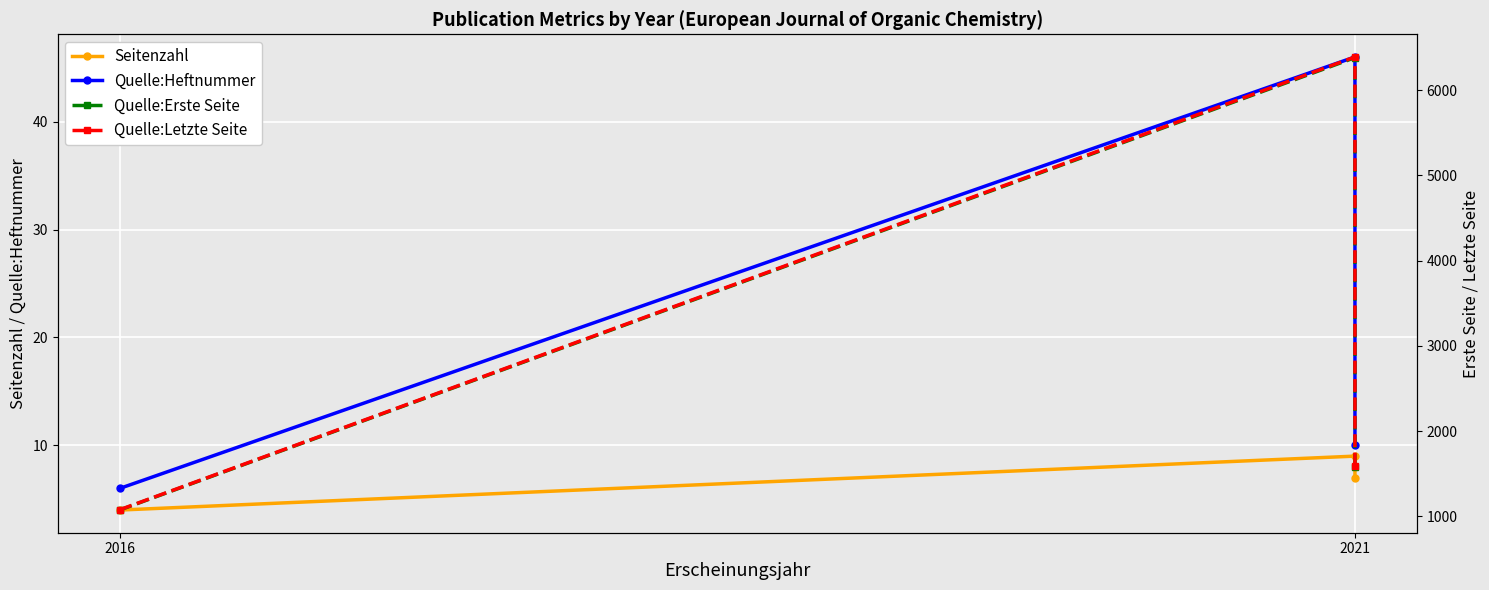

How many values in the Quelle:Heftnummer series are below 10?

1